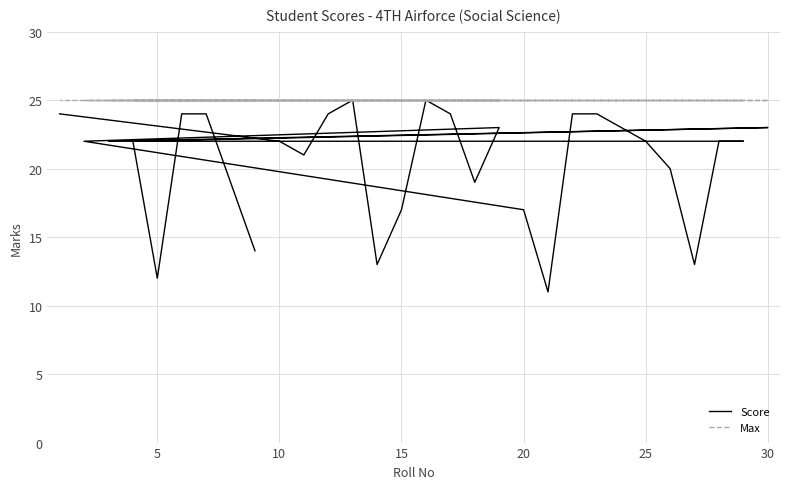

True or false: Score and Max cross at least once.

False